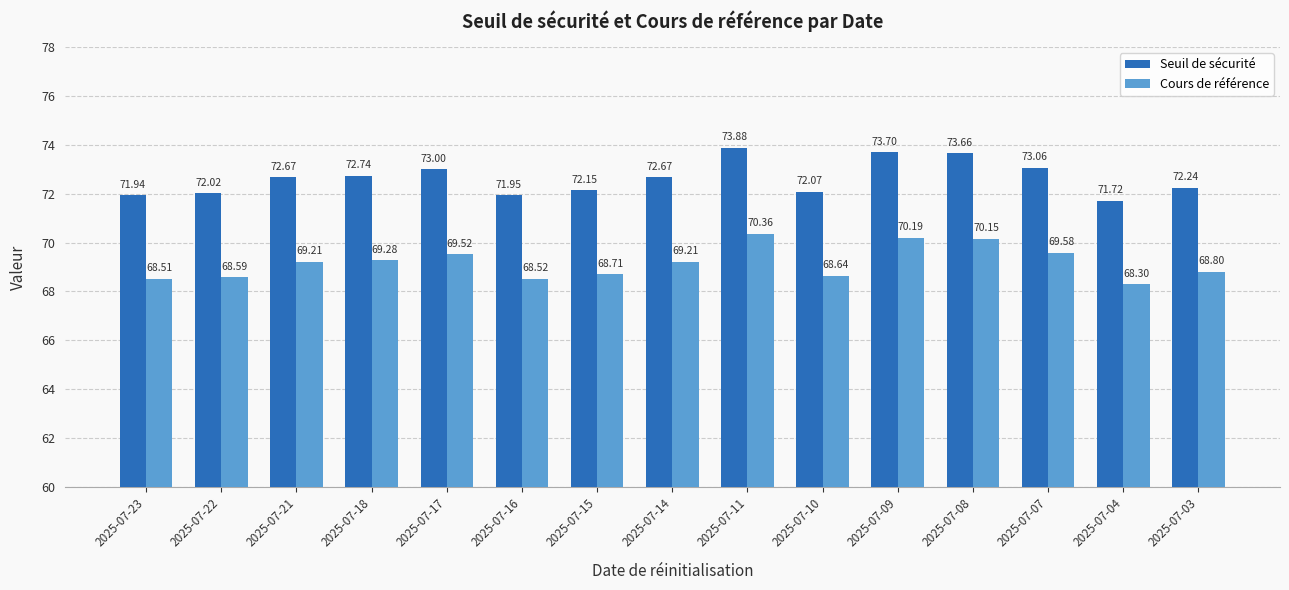

Are the bars grouped side by side (vs. stacked)?

Yes